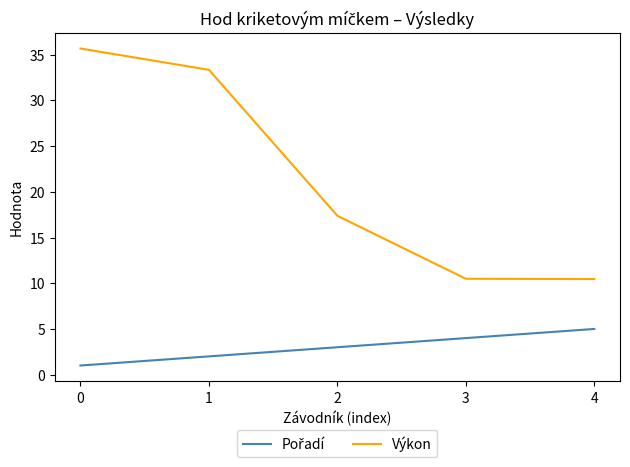

The value of Výkon at 2 is 27.5. True or false?

False